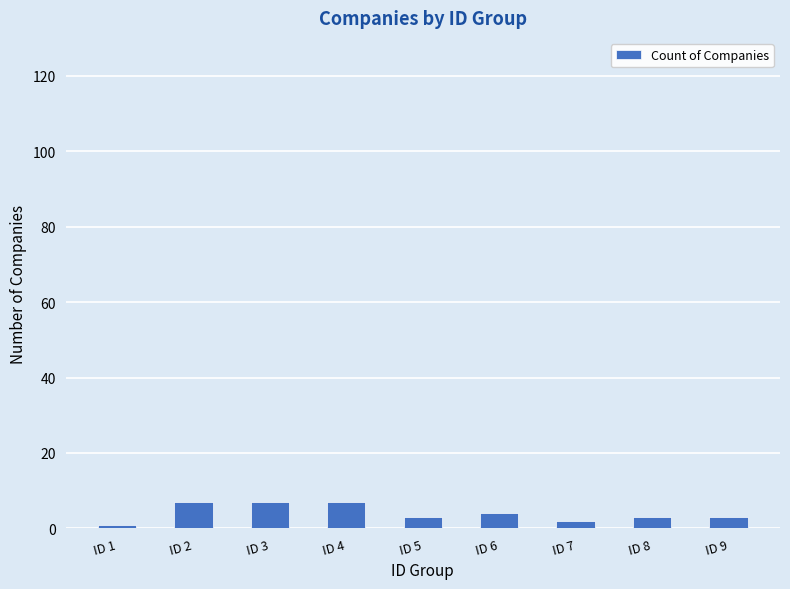

How many categories are shown in the chart?

9